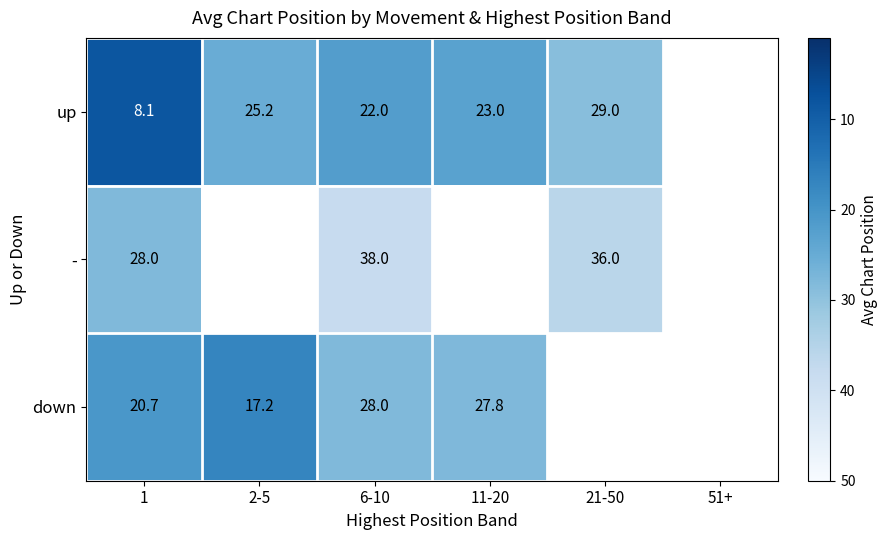

What is the difference between the down values at 11-20 and 1?

7.1